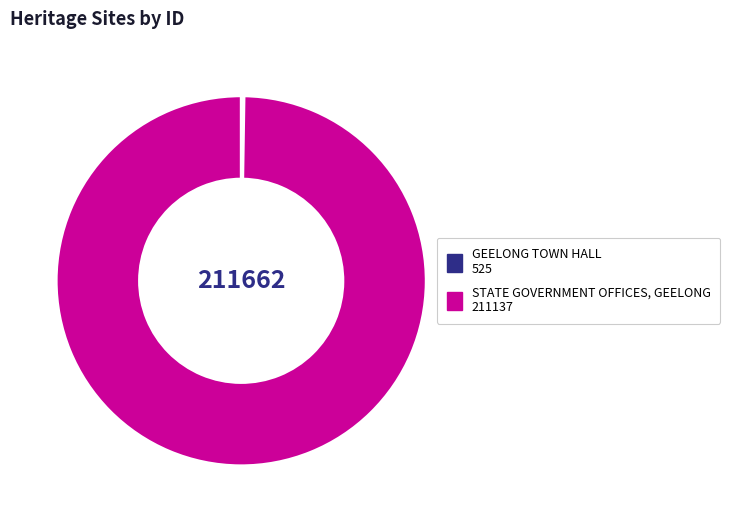

Which slice represents more than half of the pie?

STATE GOVERNMENT OFFICES, GEELONG